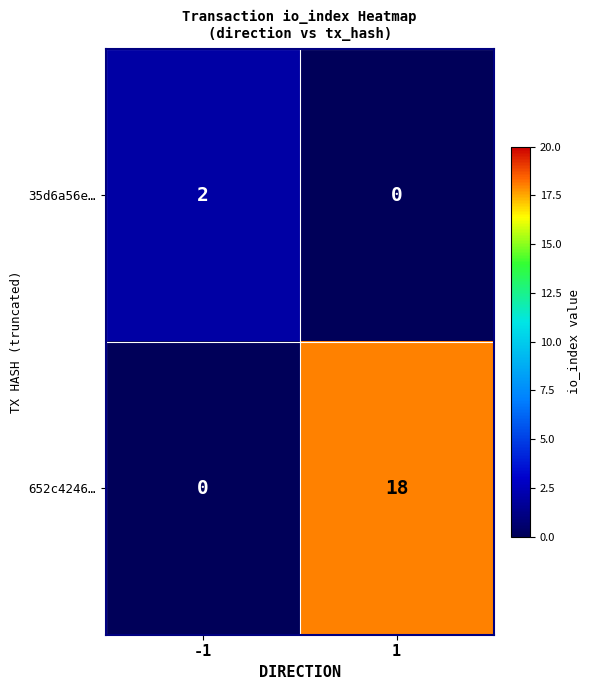

Rank the series by their average value, from lowest to highest.

35d6a56e…, 652c4246…